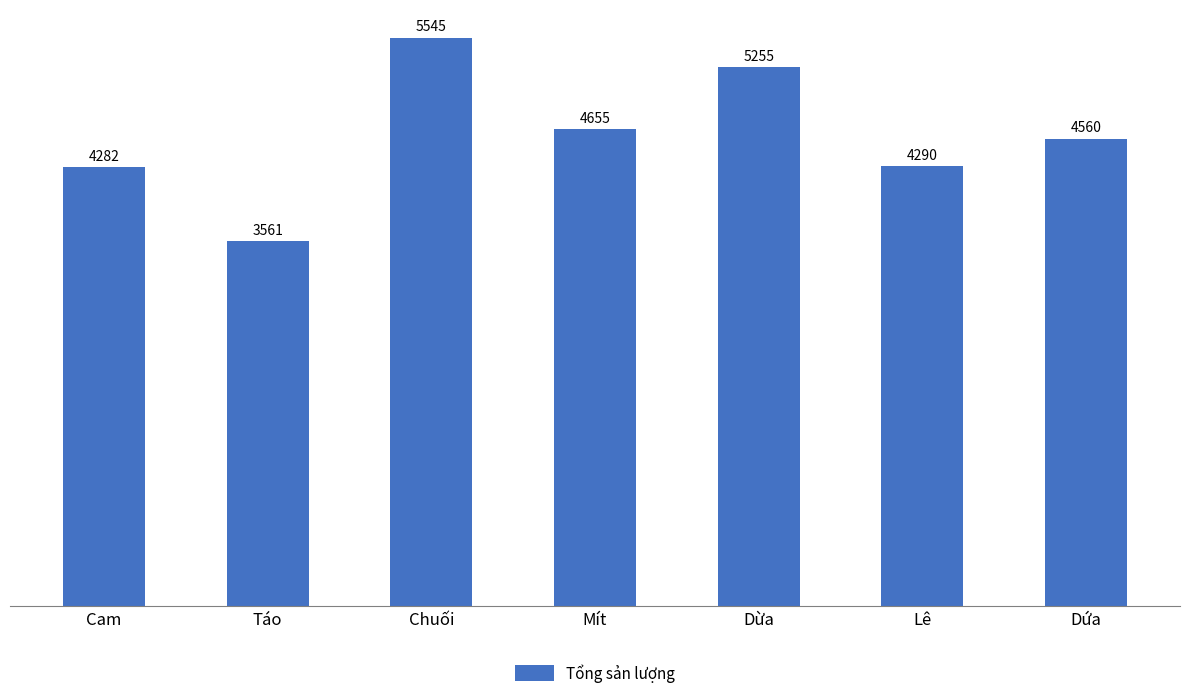

Reading right to left, extract all data points from this chart.

4560	4290	5255	4655	5545	3561	4282